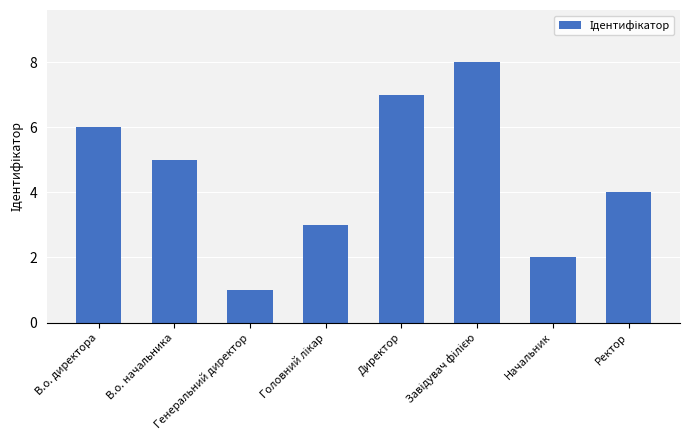

What is the difference between the second highest and second lowest values?

5